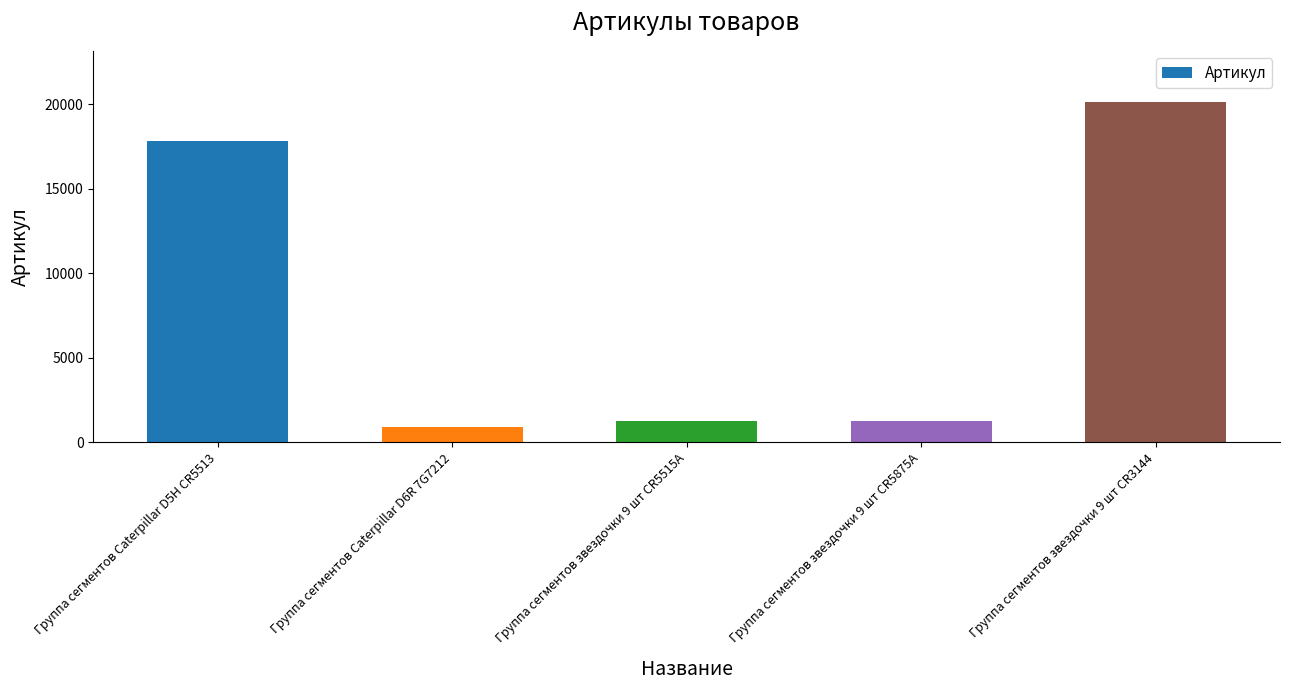

What is the ratio of the value at Группа сегментов Caterpillar D6R 7G7212 to the value at Группа сегментов звездочки 9 шт CR5515A?

0.7